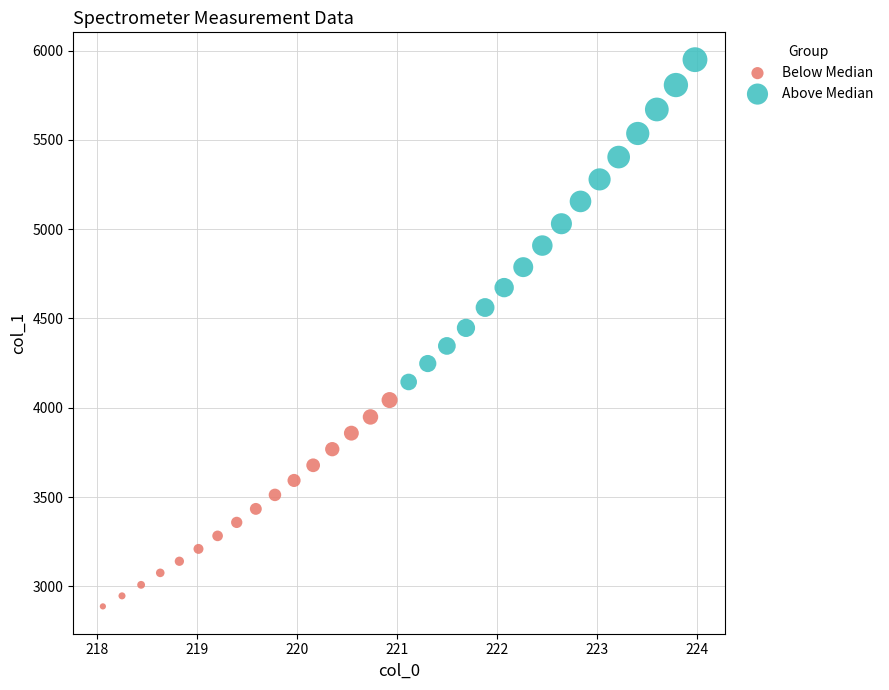

Which series reaches the minimum Y coordinate?

Below Median